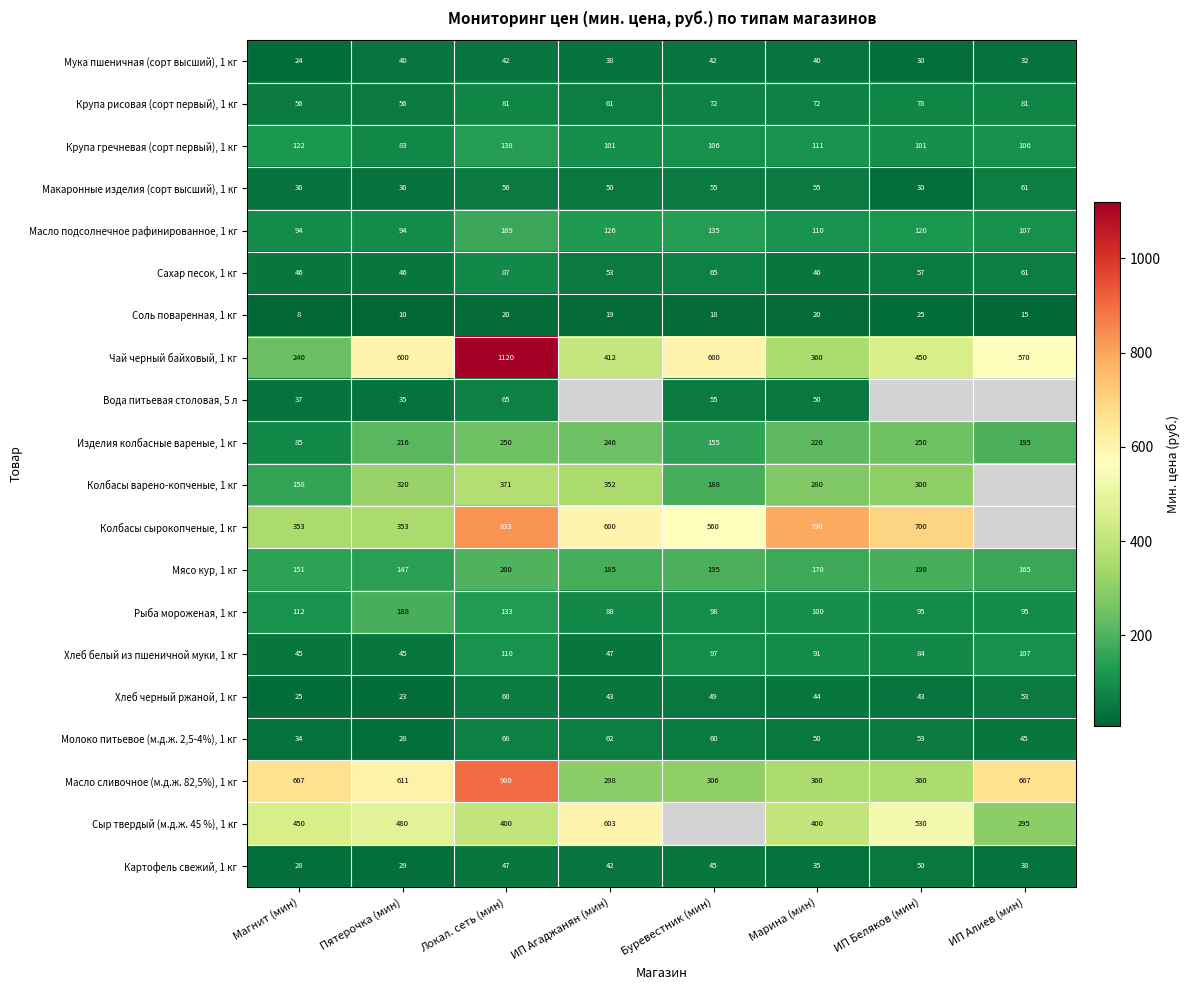

The value of Чай черный байховый, 1 кг at ИП Беляков (мин) is 256.8. True or false?

False